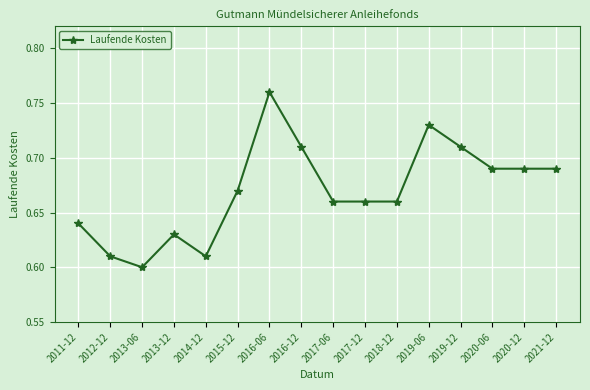

Which has a higher value, 2016-12 or 2020-12?

2016-12